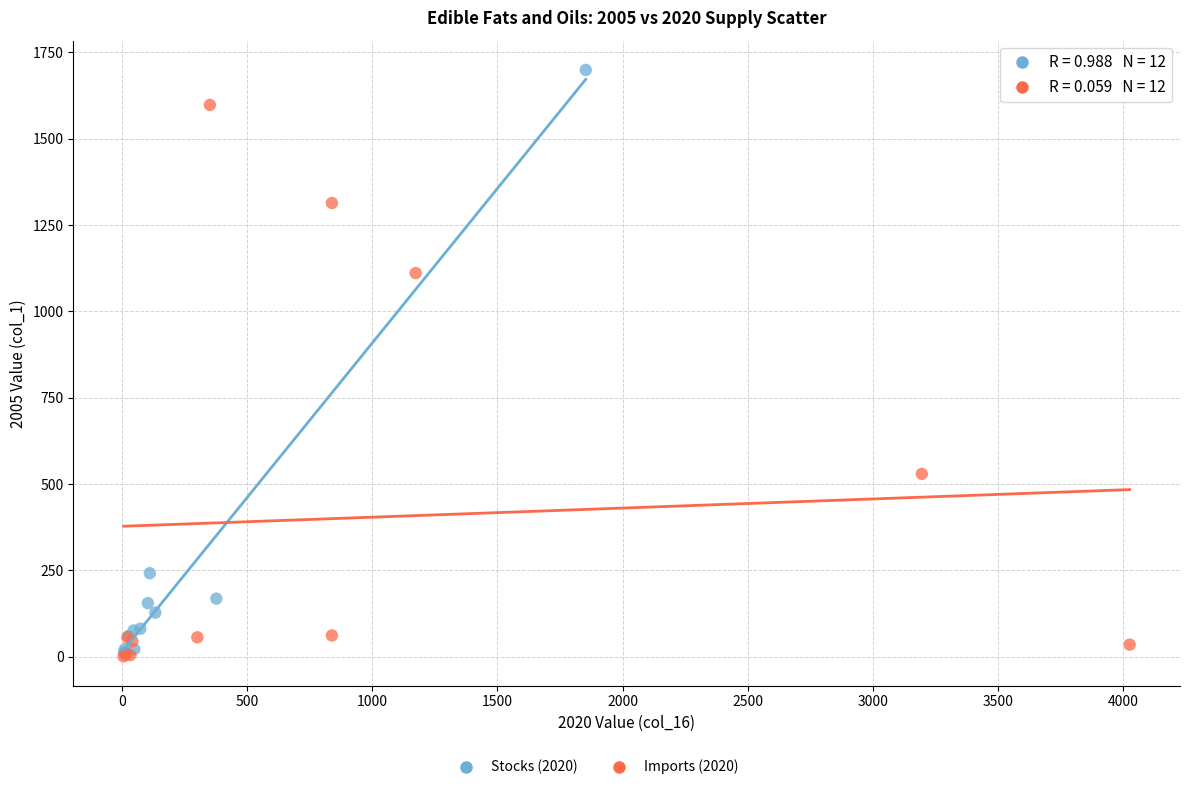

Which series has the widest spread of Y values?

Stocks (2020)